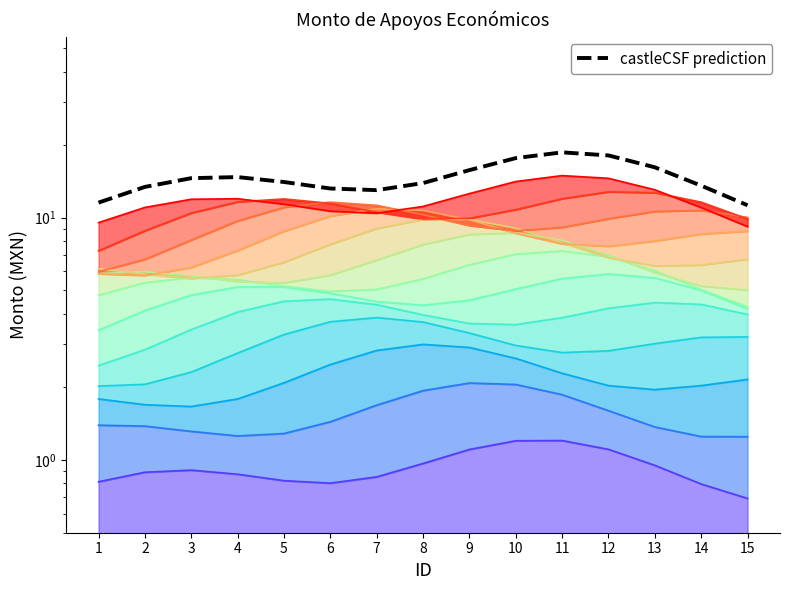

Rank the categories by value from highest to lowest.

11, 12, 10, 13, 9, 4, 3, 5, 8, 14, 2, 6, 7, 1, 15